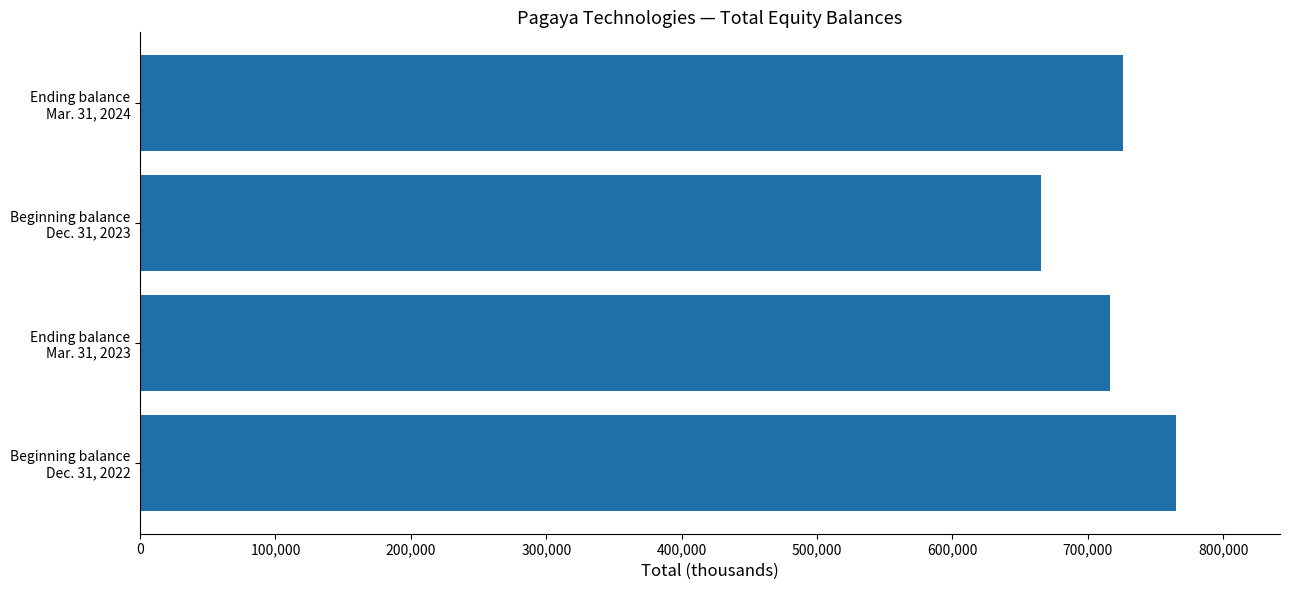

How many data points does each series have?

4